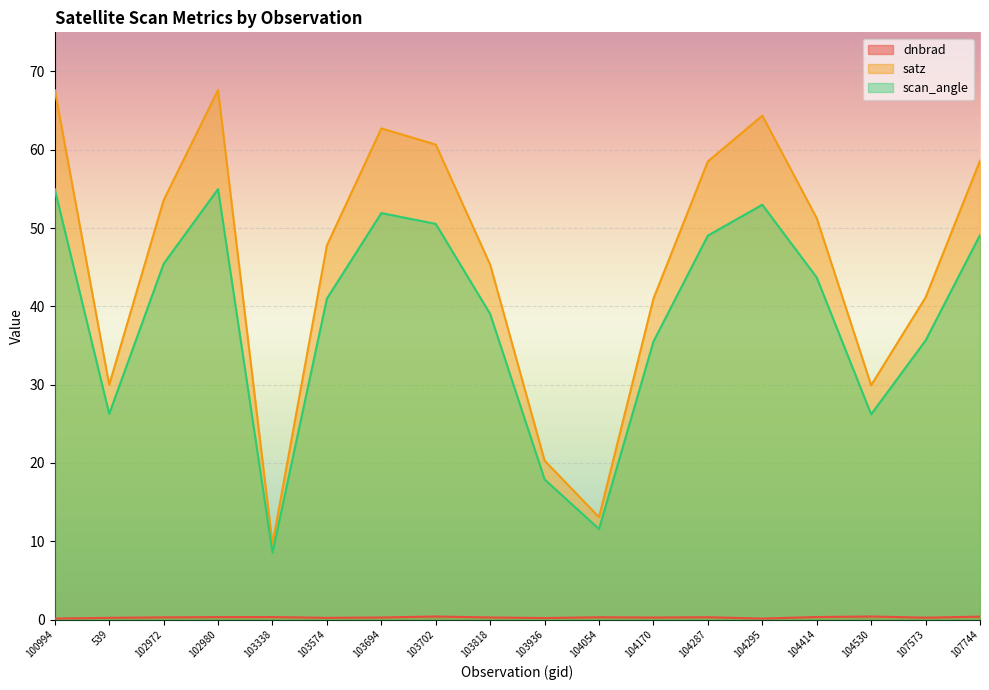

List the series in order of their peak value, lowest first.

dnbrad, scan_angle, satz